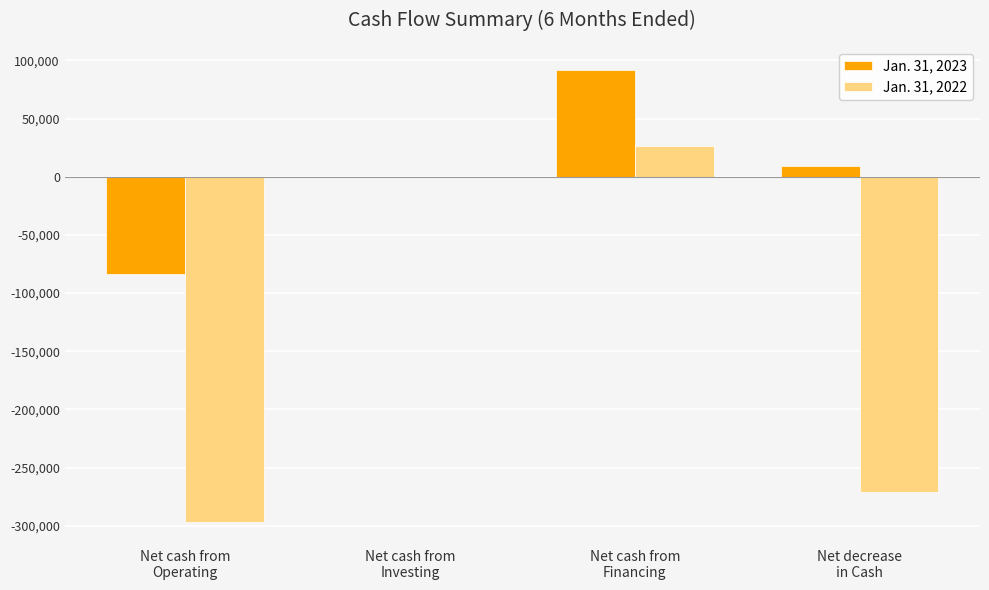

How many categories are shown in the chart?

4